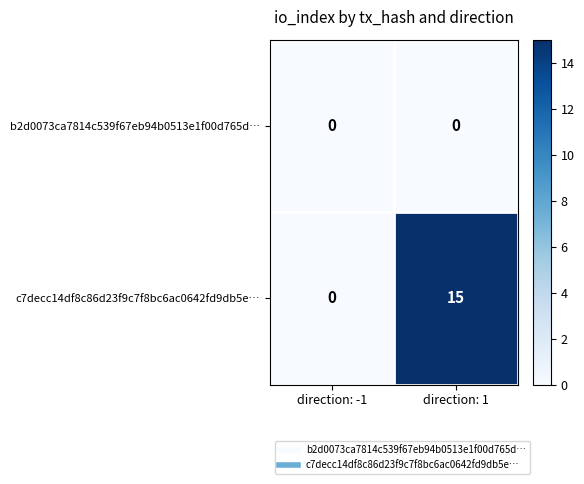

What is the difference between the c7decc14df8c86d23f9c7f8bc6ac0642fd9db5e… values at direction: 1 and direction: -1?

15